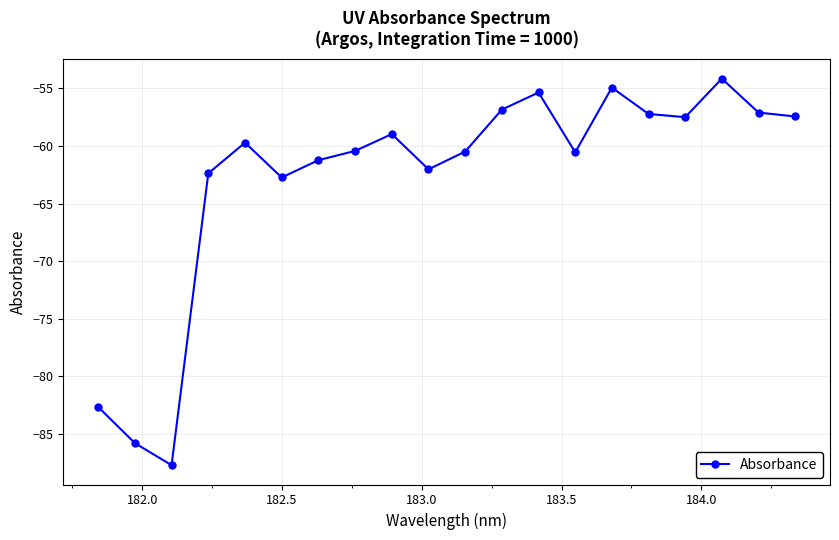

What is the difference between the maximum and second lowest values?

31.6